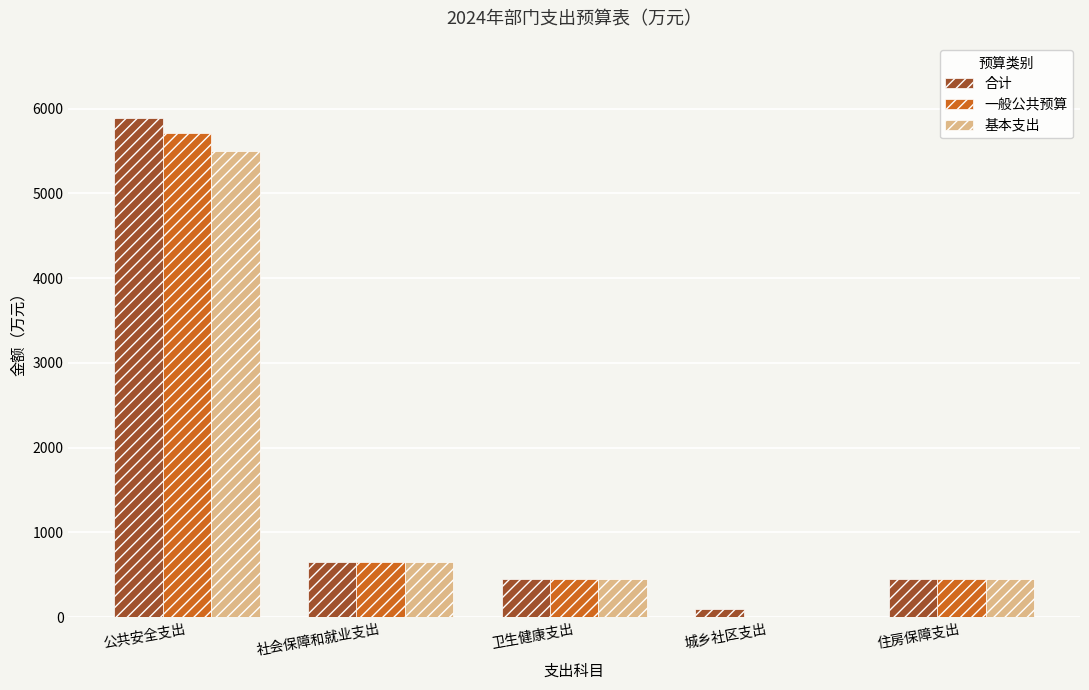

What is the maximum value for 基本支出?

5497.9